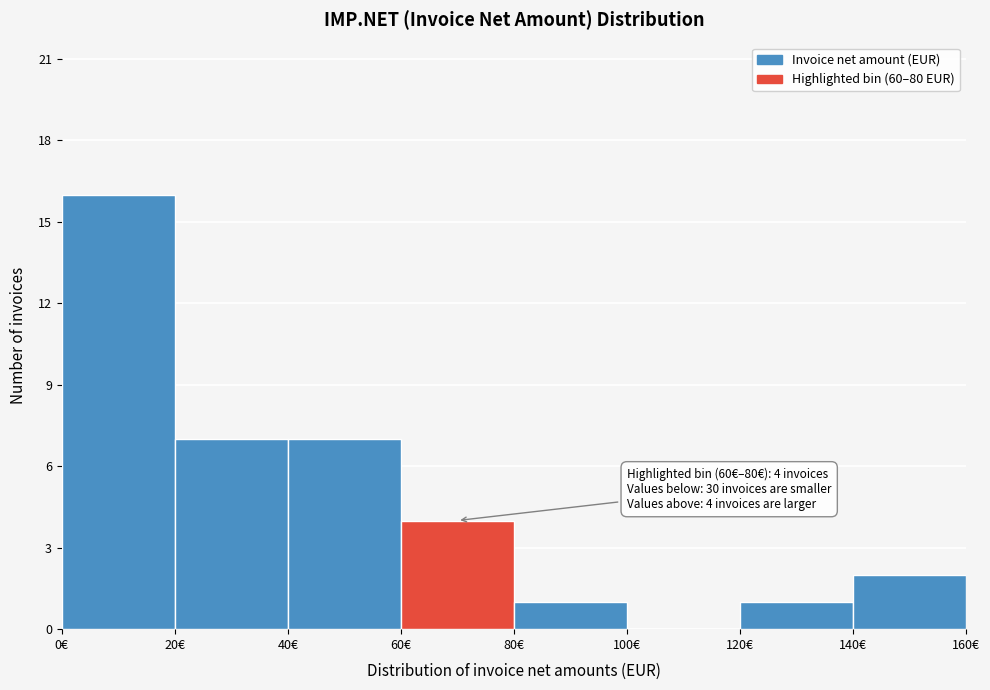

Over which range of the x-axis is the bar tallest?

0 to 20